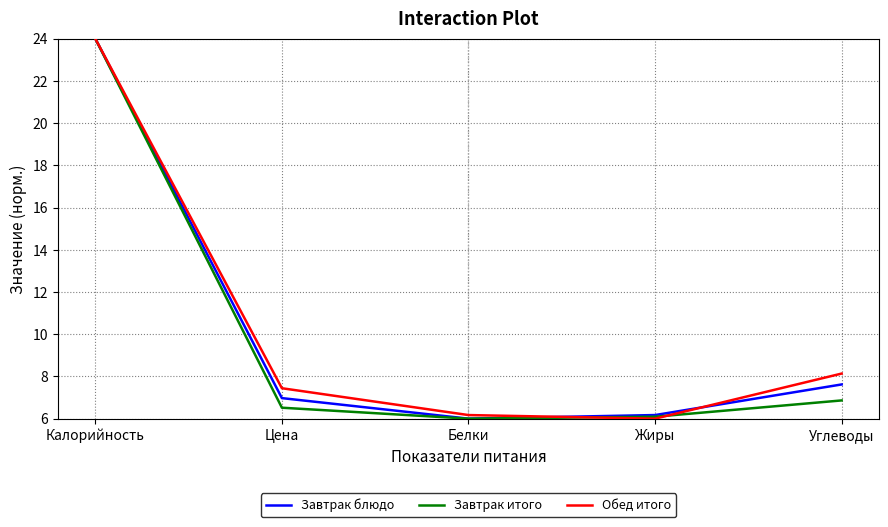

What is the lowest value of the Завтрак блюдо series?

6.0